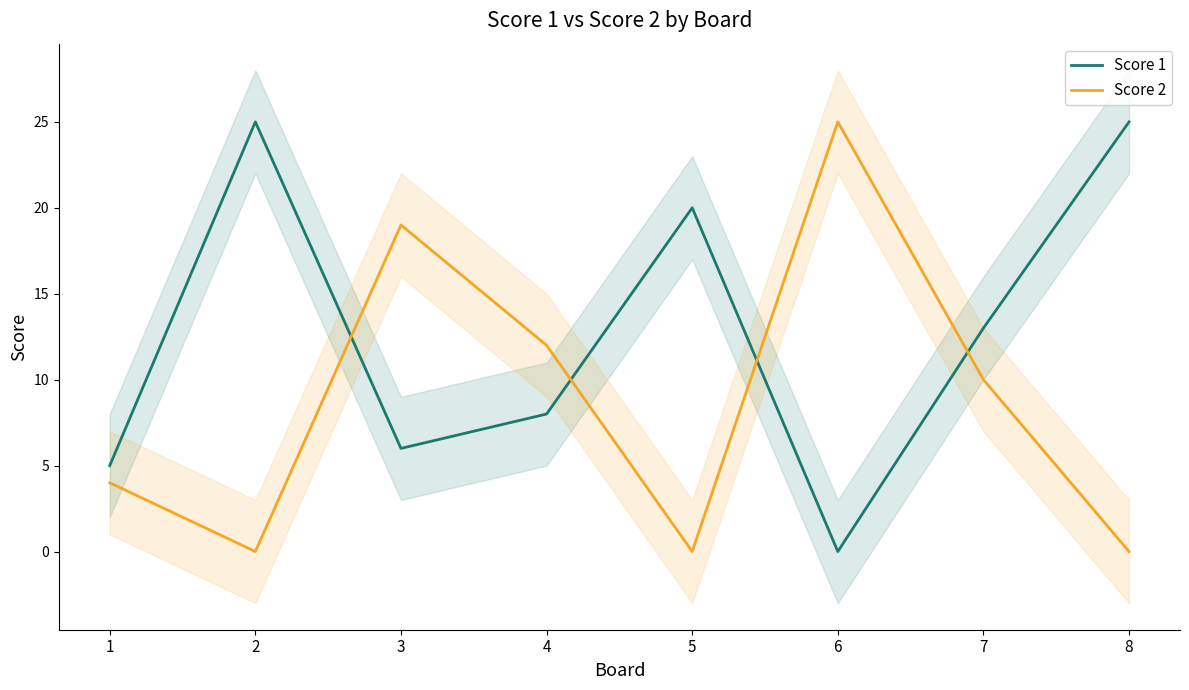

Between 5 and 3, which is larger?

5